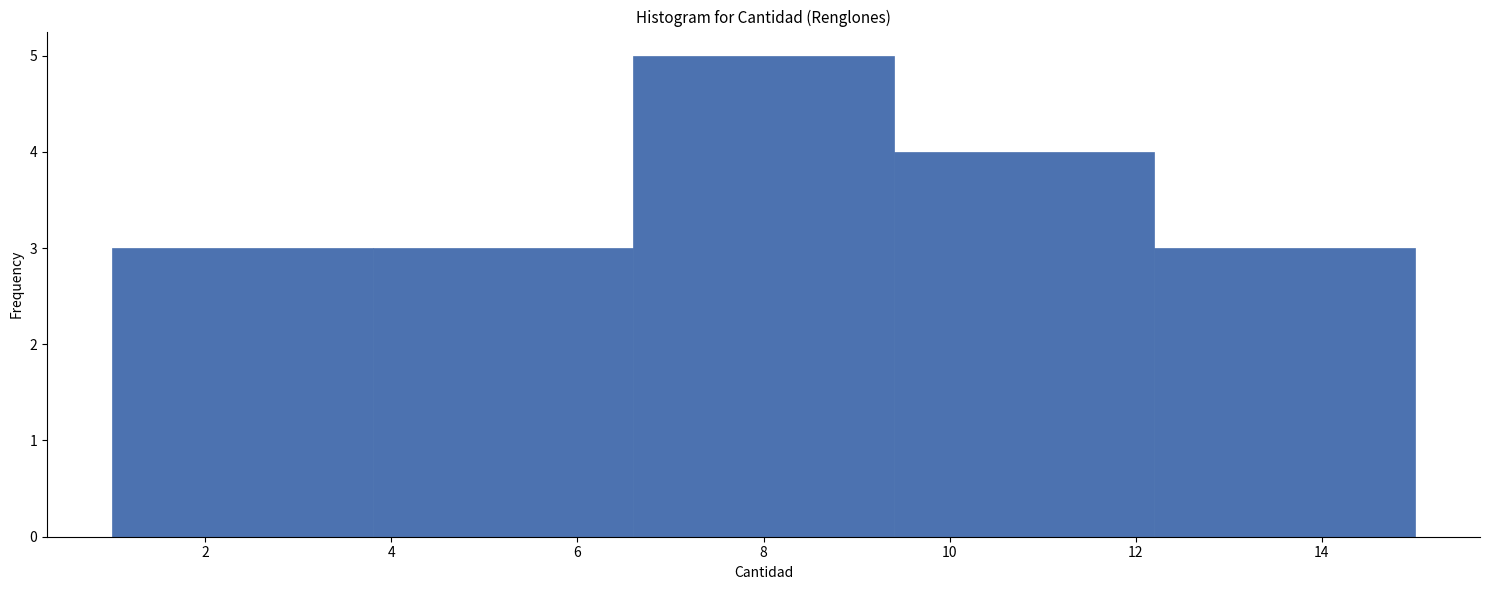

Which range on the x-axis has the tallest bar?

6.6 to 9.4